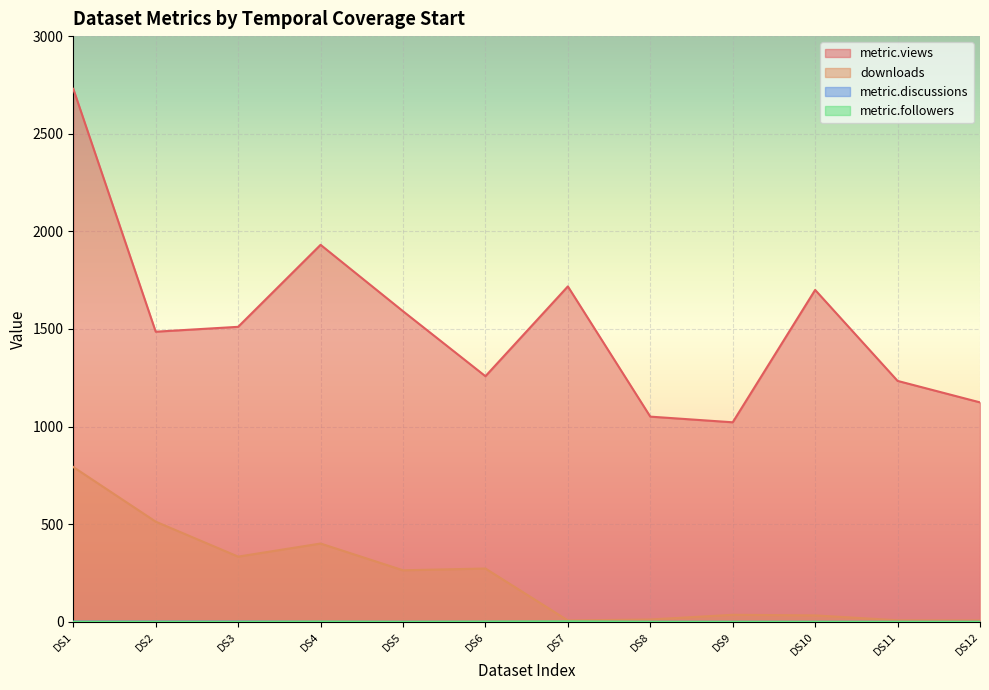

At which category is the sum across all series the highest?

DS1